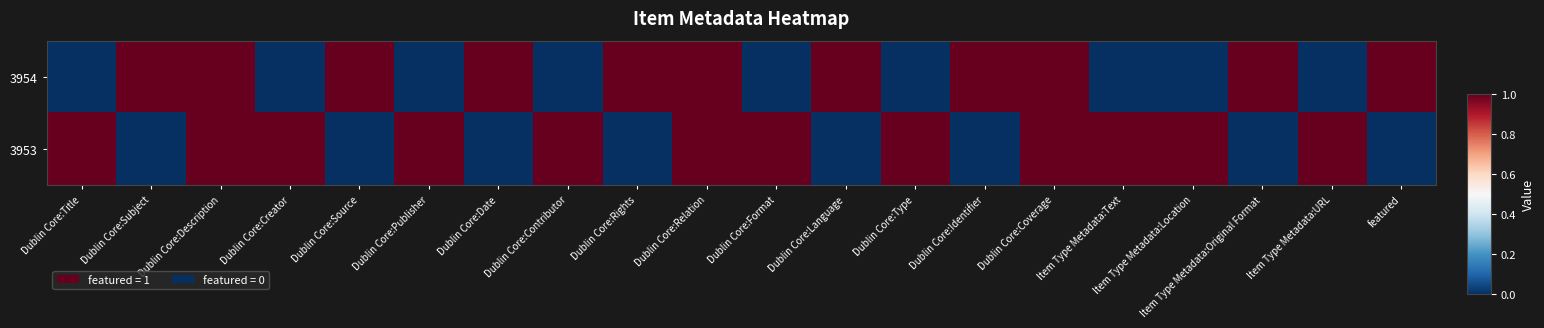

Reading left to right, what are all the values shown in this chart?

3954: Dublin Core:Title=0	Dublin Core:Subject=1	Dublin Core:Description=1	Dublin Core:Creator=0	Dublin Core:Source=1	Dublin Core:Publisher=0	Dublin Core:Date=1	Dublin Core:Contributor=0	Dublin Core:Rights=1	Dublin Core:Relation=1	Dublin Core:Format=0	Dublin Core:Language=1	Dublin Core:Type=0	Dublin Core:Identifier=1	Dublin Core:Coverage=1	Item Type Metadata:Text=0	Item Type Metadata:Location=0	Item Type Metadata:Original Format=1	Item Type Metadata:URL=0	featured=1
3953: Dublin Core:Title=1	Dublin Core:Subject=0	Dublin Core:Description=1	Dublin Core:Creator=1	Dublin Core:Source=0	Dublin Core:Publisher=1	Dublin Core:Date=0	Dublin Core:Contributor=1	Dublin Core:Rights=0	Dublin Core:Relation=1	Dublin Core:Format=1	Dublin Core:Language=0	Dublin Core:Type=1	Dublin Core:Identifier=0	Dublin Core:Coverage=1	Item Type Metadata:Text=1	Item Type Metadata:Location=1	Item Type Metadata:Original Format=0	Item Type Metadata:URL=1	featured=0